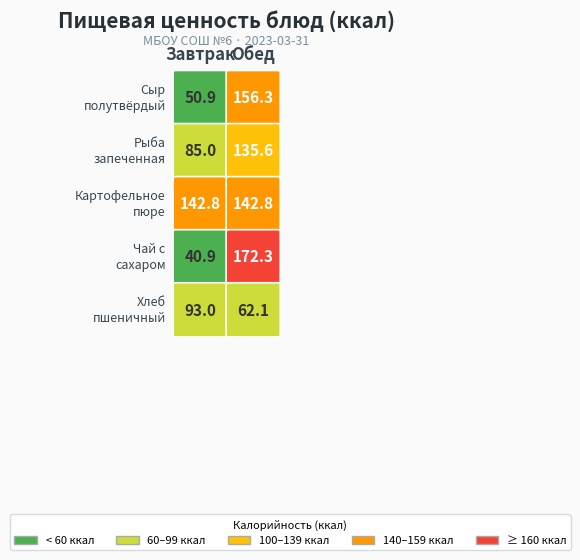

What is the approximate value of Обед at 1?

135.6